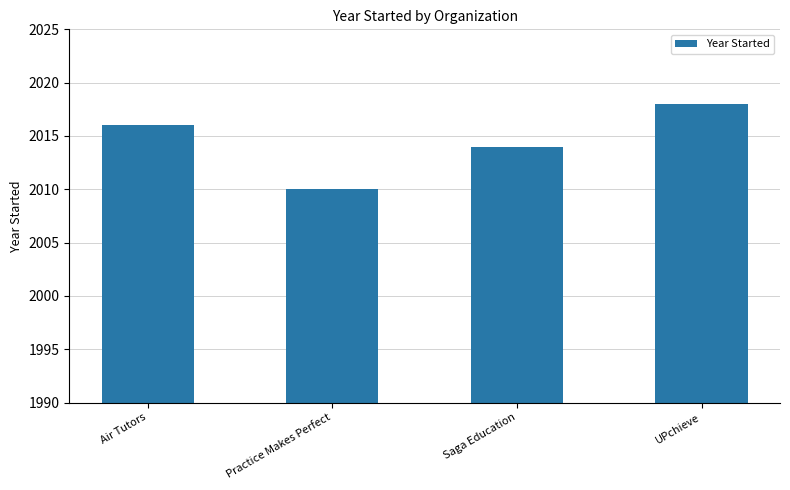

How many bars are there in total?

4